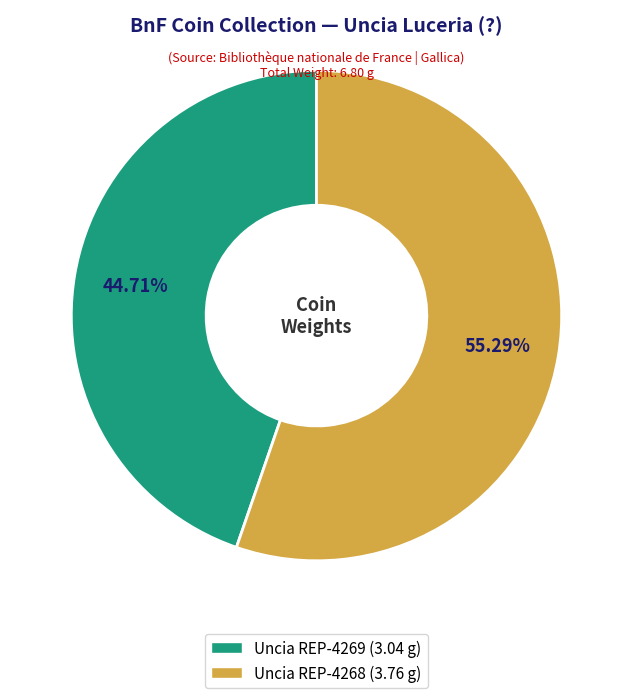

To the nearest percent, what portion does Uncia REP-4269 represent?

45%